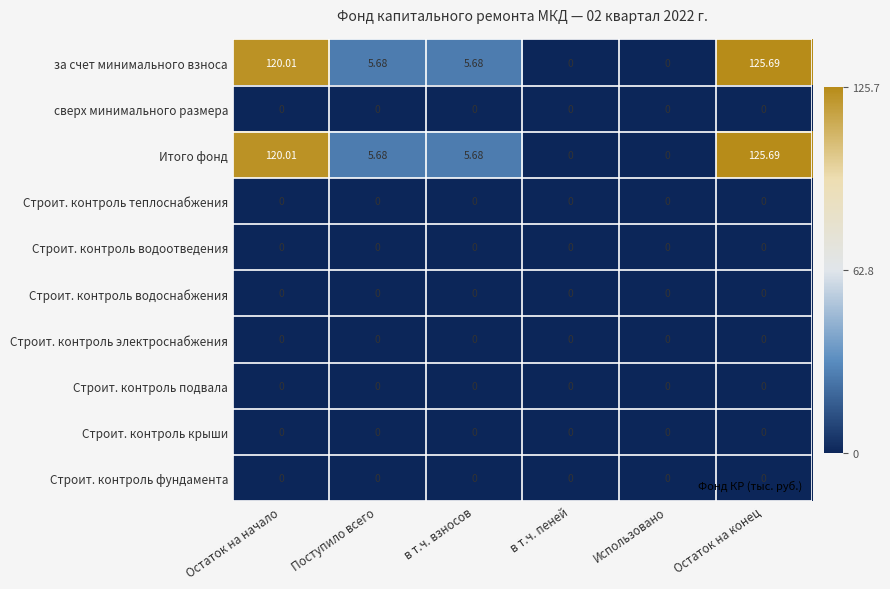

Which category has the highest value across all series?

Остаток на конец